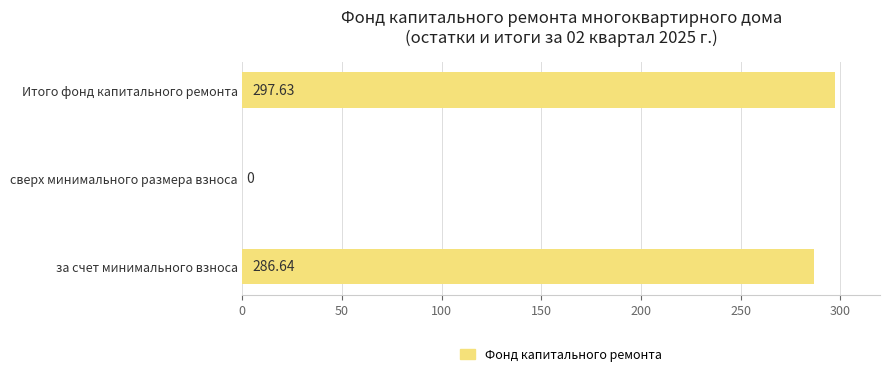

What is the sum of the values at сверх минимального размера взноса and Итого фонд капитального ремонта?

297.6